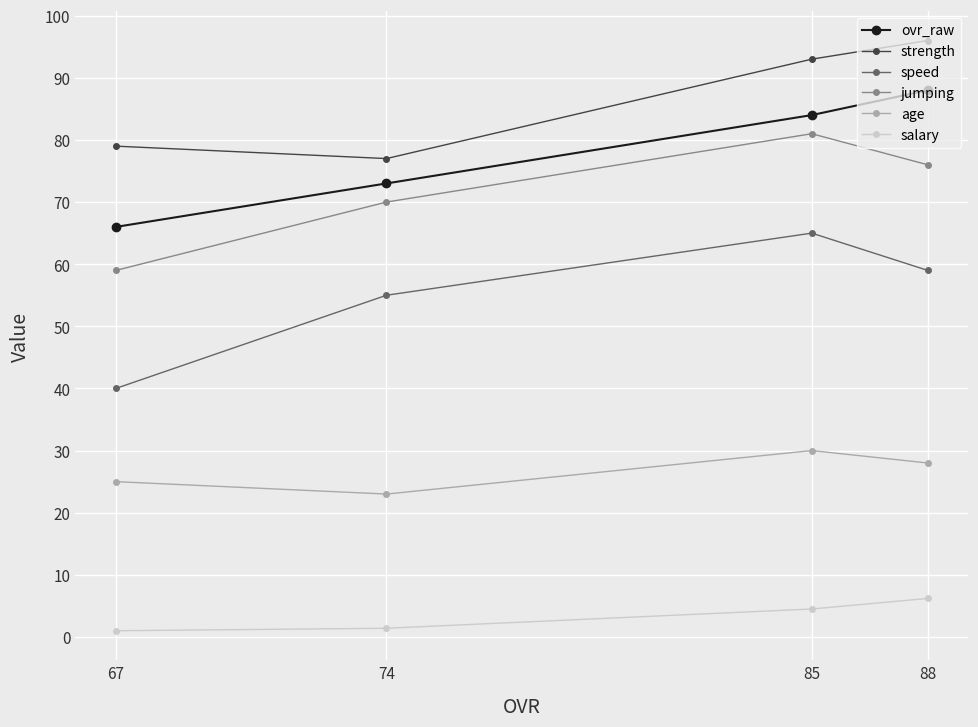

At which category does strength reach its first local valley?

74